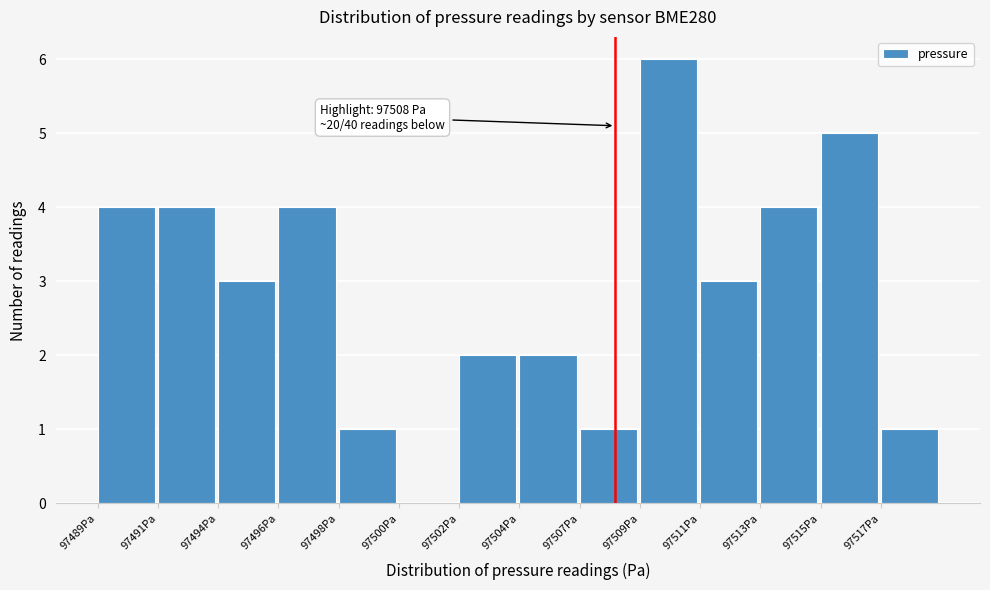

Reading left to right, extract all data points from this chart.

97489Pa=4	97491Pa=4	97494Pa=3	97496Pa=4	97498Pa=1	97500Pa=0	97502Pa=2	97504Pa=2	97507Pa=1	97509Pa=6	97511Pa=3	97513Pa=4	97515Pa=5	97517Pa=1